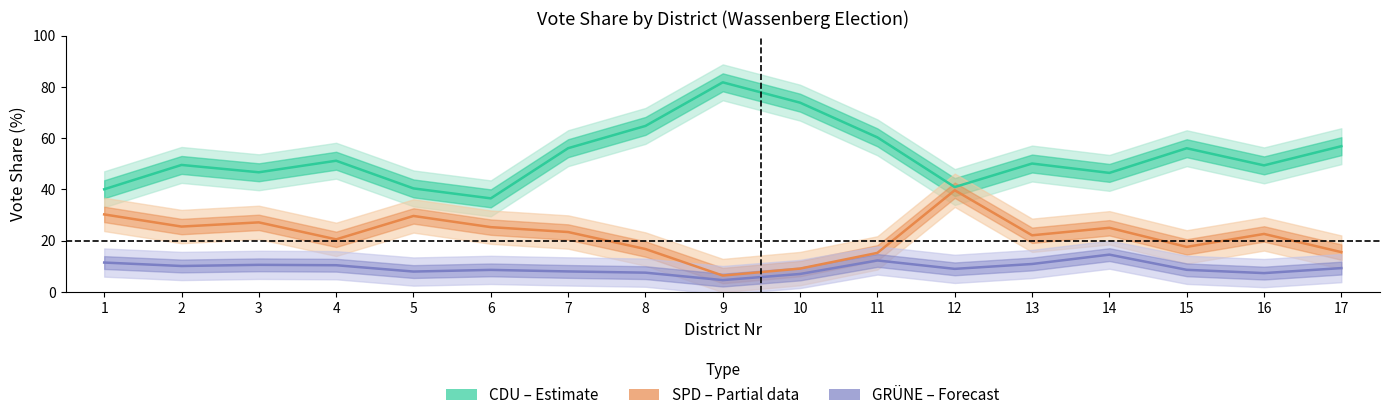

Is this an area chart (filled region under the line)?

No